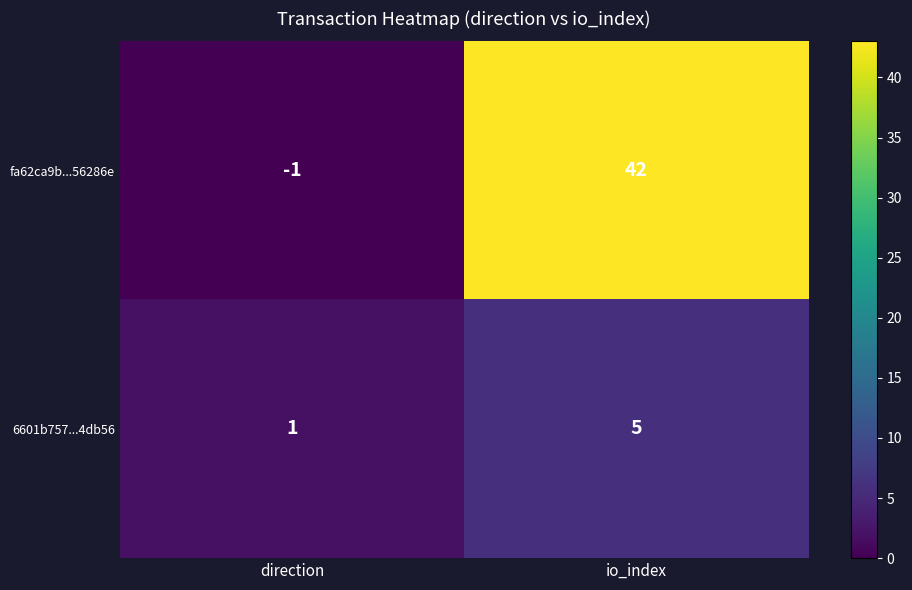

Which series changed the most between direction and io_index?

fa62ca9b...56286e